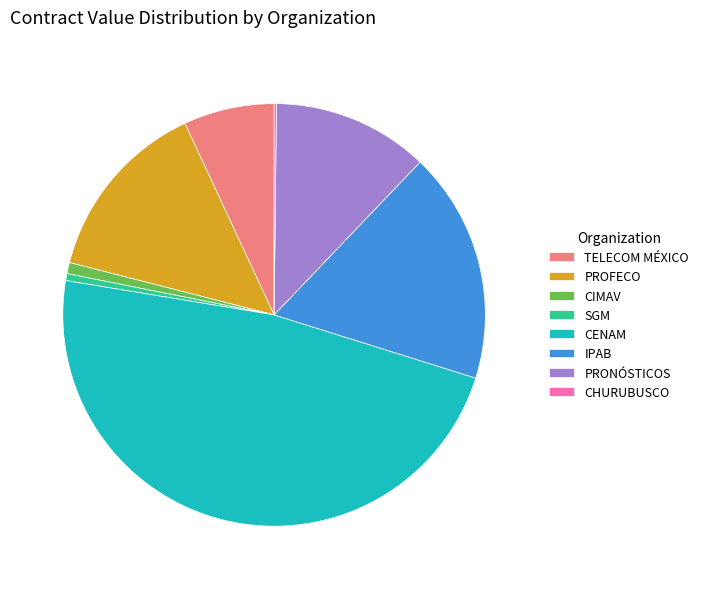

Is there a majority slice in this chart?

No